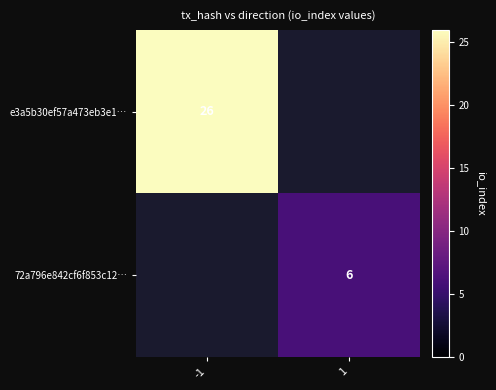

Which label corresponds to the largest value in the chart?

-1